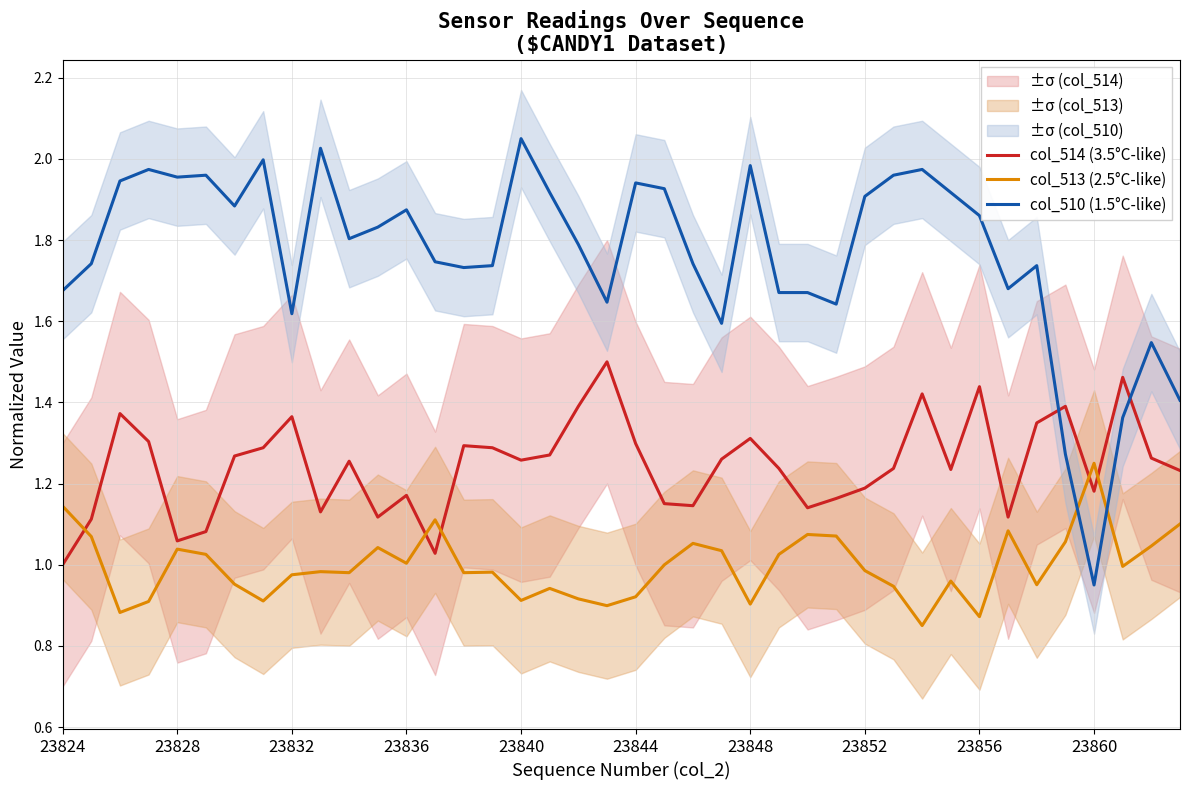

True or false: col_514 (3.5°C-like) and col_510 (1.5°C-like) cross at least once.

True